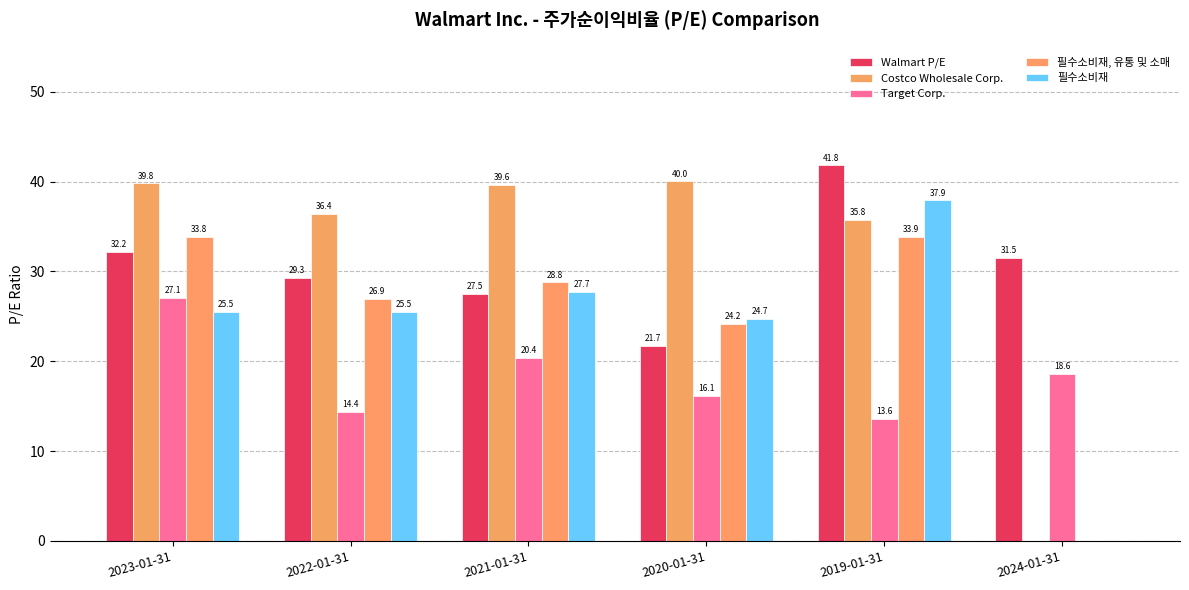

Count the number of categories in the chart.

6